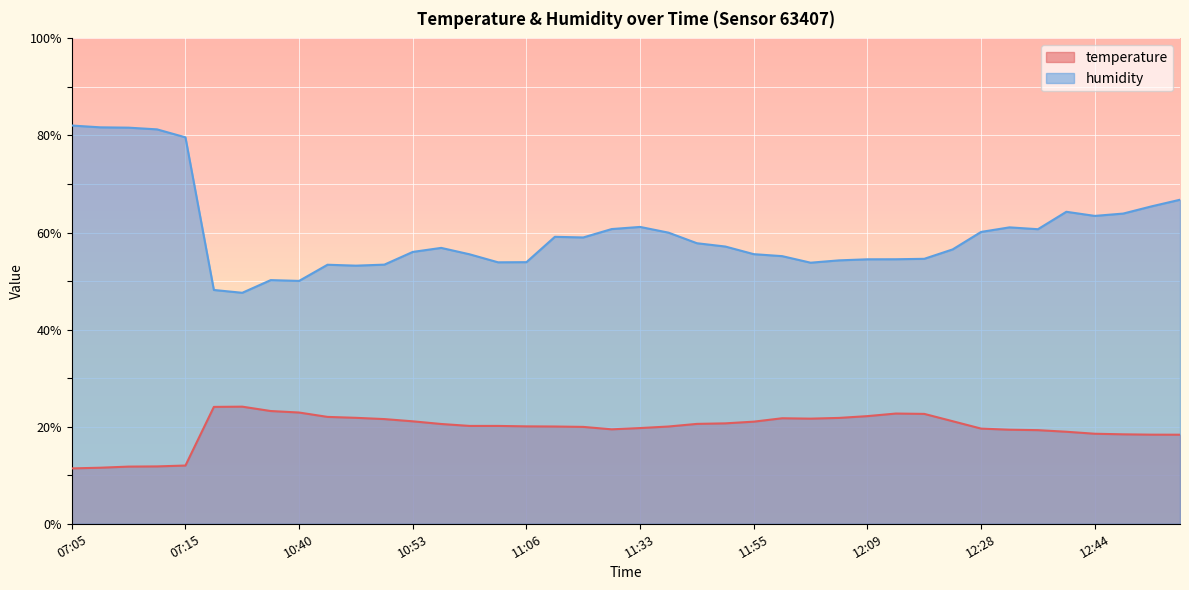

Reading left to right, list all the values displayed in this chart.

temperature: 07:05=11.4	07:07=11.6	07:10=11.8	07:12=11.8	07:15=12.0	10:30=24.1	10:32=24.1	10:38=23.2	10:40=22.9	10:45=22.0	10:48=21.8	10:51=21.6	10:53=21.1	10:59=20.6	11:01=20.2	11:04=20.2	11:06=20.1	11:09=20.0	11:28=20.0	11:31=19.5	11:33=19.7	11:36=20.0	11:47=20.6	11:49=20.7	11:55=21.0	12:01=21.7	12:04=21.7	12:07=21.8	12:09=22.2	12:18=22.7	12:23=22.6	12:25=21.1	12:28=19.6	12:34=19.4	12:36=19.3	12:39=19.0	12:44=18.6	12:46=18.4	12:49=18.4	12:52=18.4
humidity: 07:05=82.0	07:07=81.7	07:10=81.6	07:12=81.3	07:15=79.6	10:30=48.2	10:32=47.6	10:38=50.2	10:40=50.0	10:45=53.4	10:48=53.2	10:51=53.4	10:53=56.0	10:59=56.8	11:01=55.5	11:04=53.9	11:06=53.9	11:09=59.1	11:28=59.0	11:31=60.7	11:33=61.2	11:36=60.0	11:47=57.8	11:49=57.1	11:55=55.5	12:01=55.1	12:04=53.8	12:07=54.3	12:09=54.5	12:18=54.5	12:23=54.6	12:25=56.5	12:28=60.1	12:34=61.1	12:36=60.7	12:39=64.3	12:44=63.4	12:46=63.9	12:49=65.4	12:52=66.8